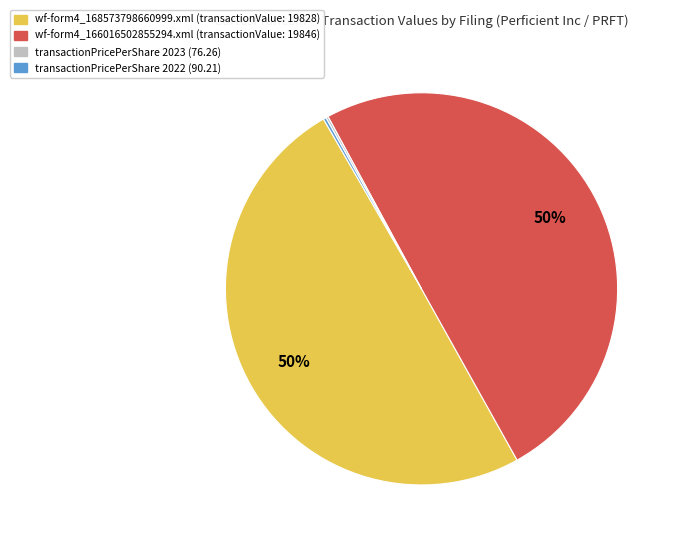

To the nearest percent, what is the difference between the largest and smallest slice percentages?

50%